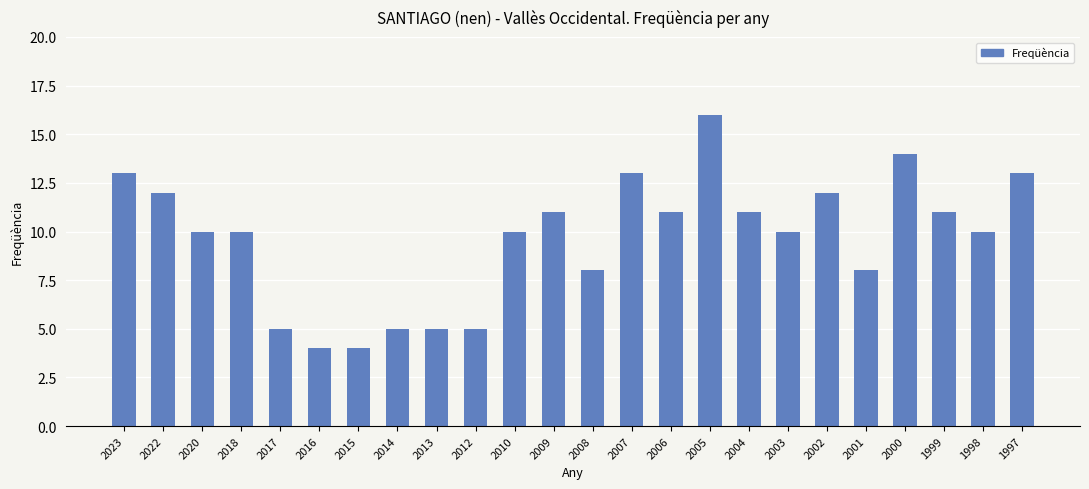

Approximately how many times larger is the value at 2017 compared to 1998?

0.5